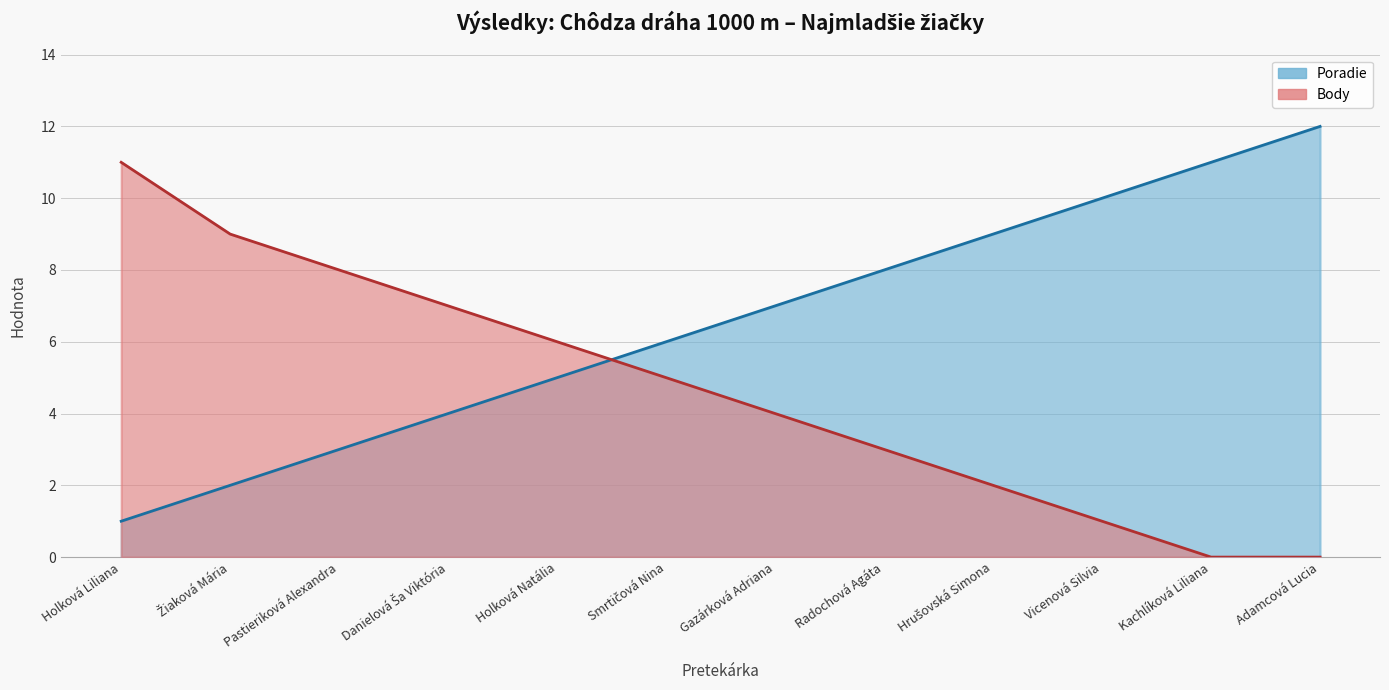

How many series are shown in this chart?

2